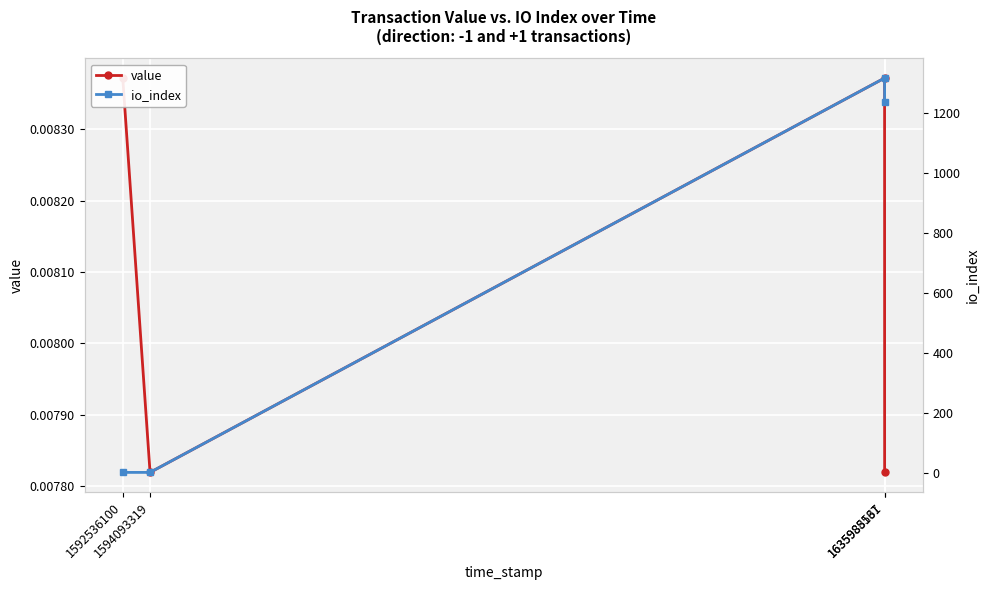

Reading right to left, transcribe all the data shown in this chart.

value: 0.0	0.0	0.0	0.0
io_index: 1235.0	1316.0	1.0	1.0